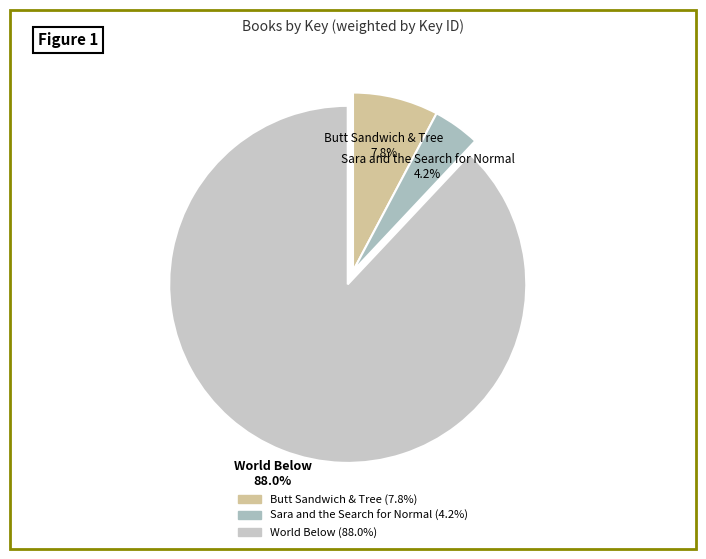

What percentage do Sara and the Search for Normal and World Below together represent?

92.2%